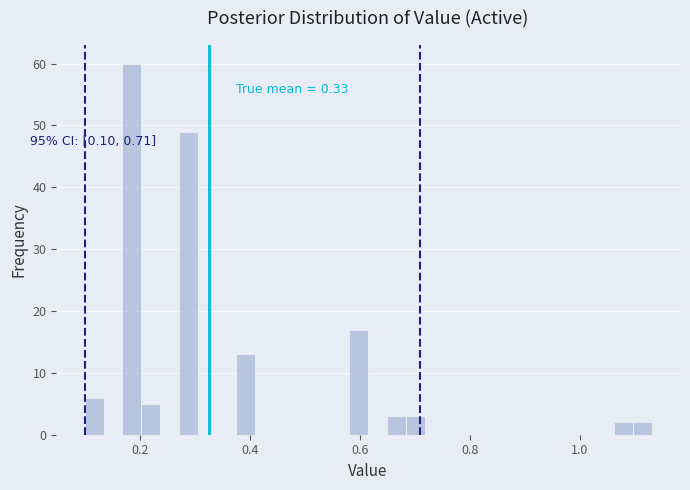

Around what value on the x-axis is the tallest bar? Give the approximate position of its centre, as read against the axis.

0.18